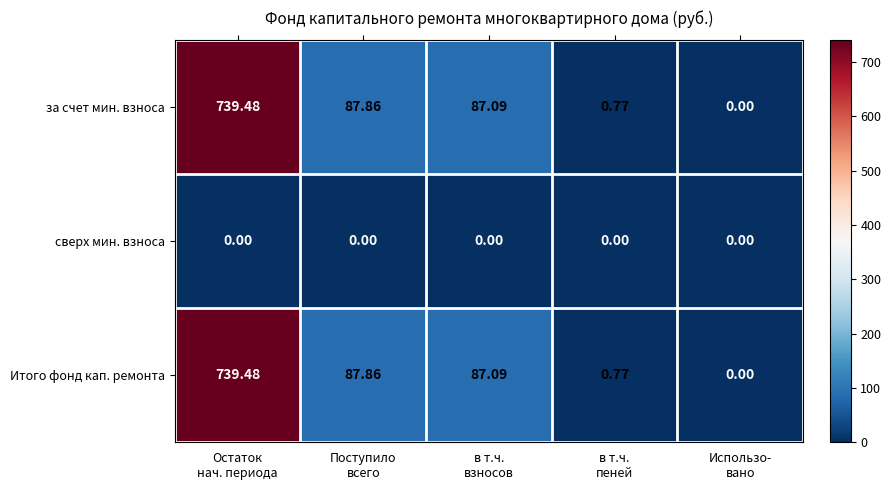

How many distinct data groups are displayed?

3